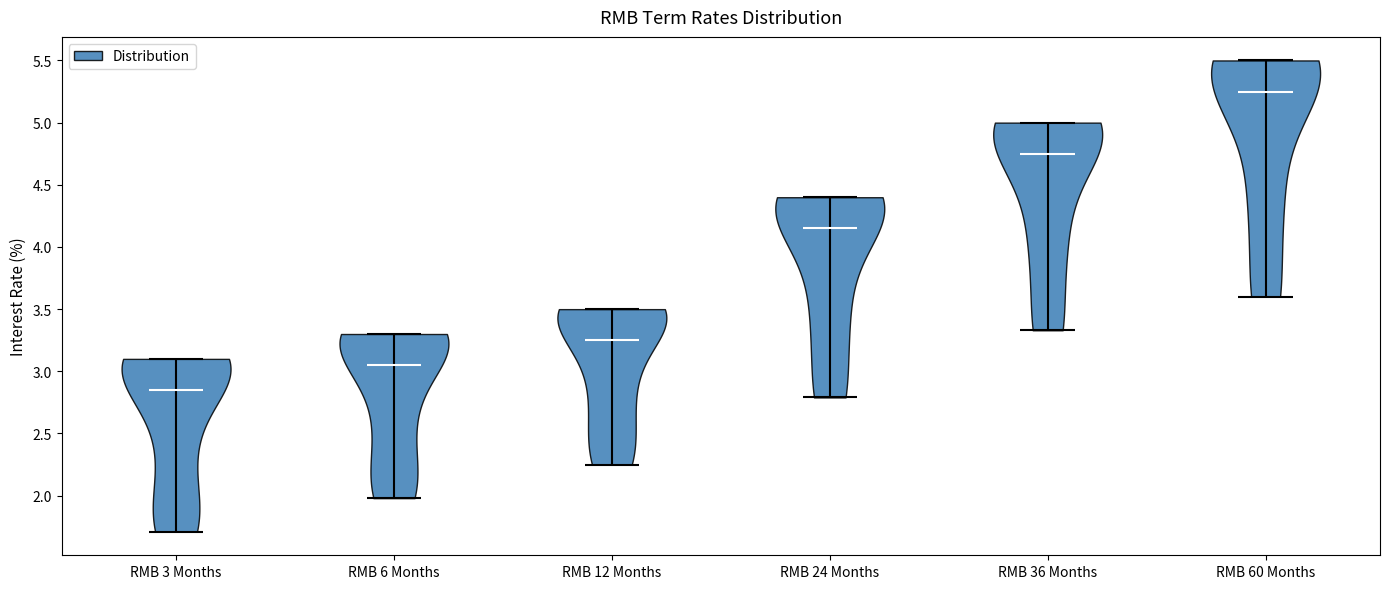

Reading left to right, read every violin against the y-axis: where its median line is, and the lowest and highest points it reaches. The values are not printed on the chart, so give them approximately, as read against the axis.

RMB 3 Months: median line 2.85, lowest point 1.70, highest point 3.10
RMB 6 Months: median line 3.05, lowest point 2.00, highest point 3.30
RMB 12 Months: median line 3.25, lowest point 2.25, highest point 3.50
RMB 24 Months: median line 4.15, lowest point 2.80, highest point 4.40
RMB 36 Months: median line 4.75, lowest point 3.35, highest point 5.00
RMB 60 Months: median line 5.25, lowest point 3.60, highest point 5.50